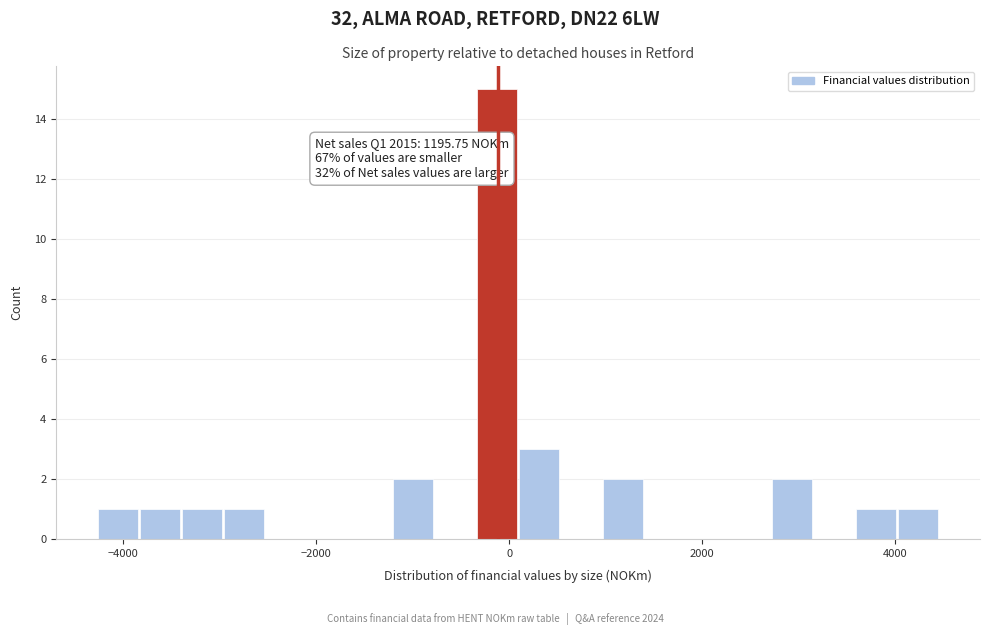

Around what value on the x-axis is the tallest bar? Give the approximate position of its centre, as read against the axis.

-200